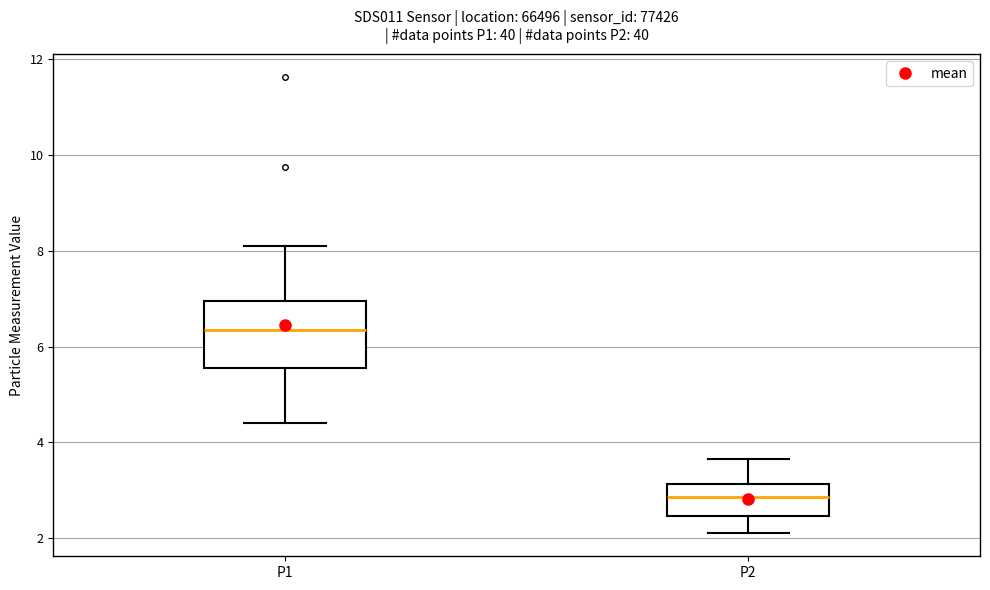

Which box's median line is the highest?

P1